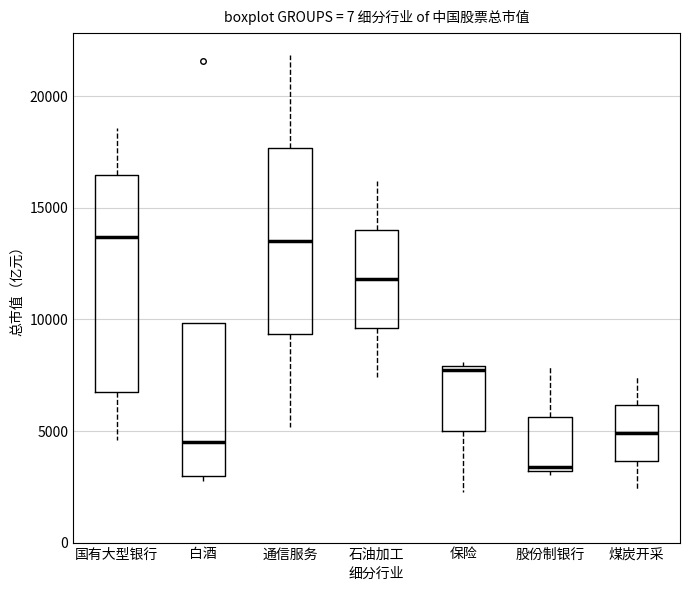

Where is the lower edge of the box for 国有大型银行 on the y-axis? The values are not printed on the chart, so give them approximately, as read against the axis.

6500